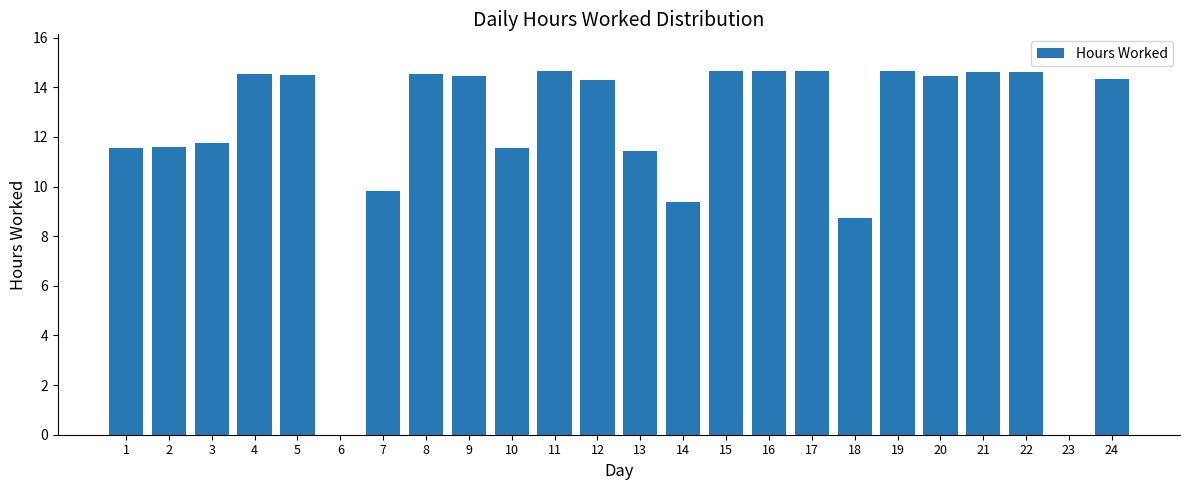

At which label does the data first exceed 14?

4